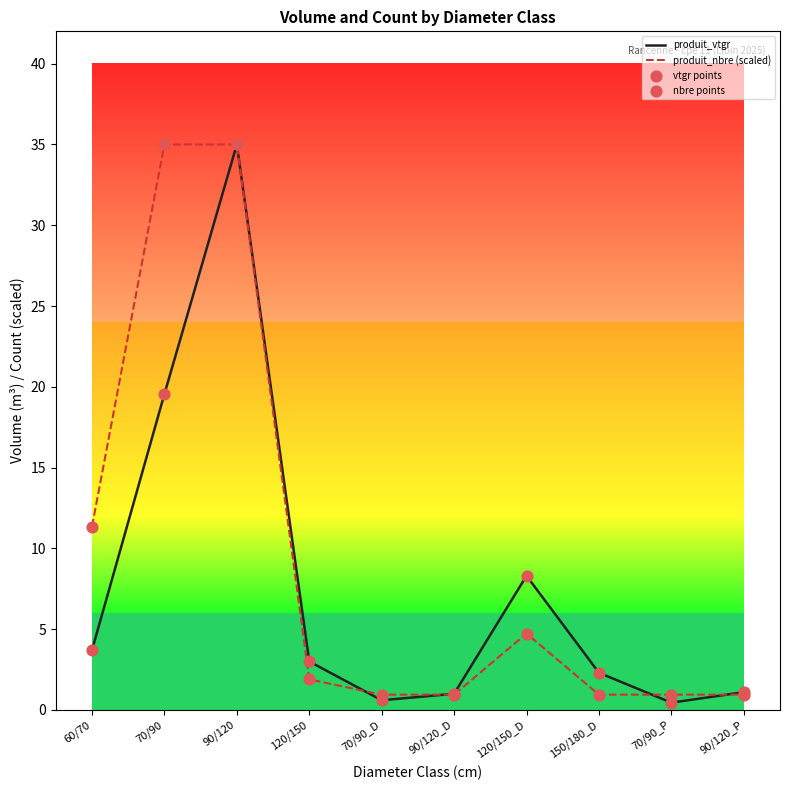

Between 70/90_D and 120/150_D, which series saw the biggest shift?

produit_vtgr